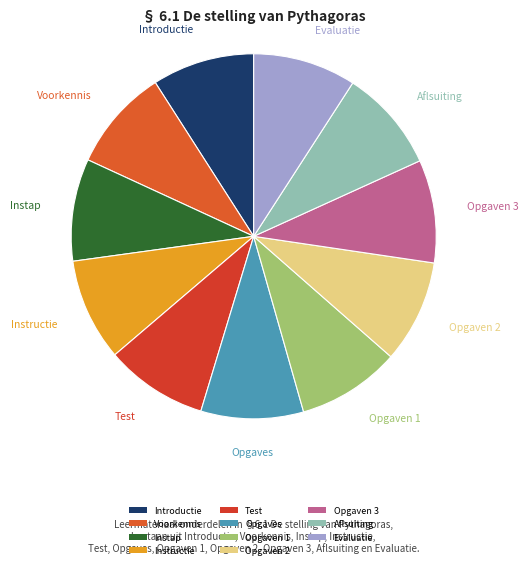

What is the ratio of the value at Instap to the value at Evaluatie?

1.0